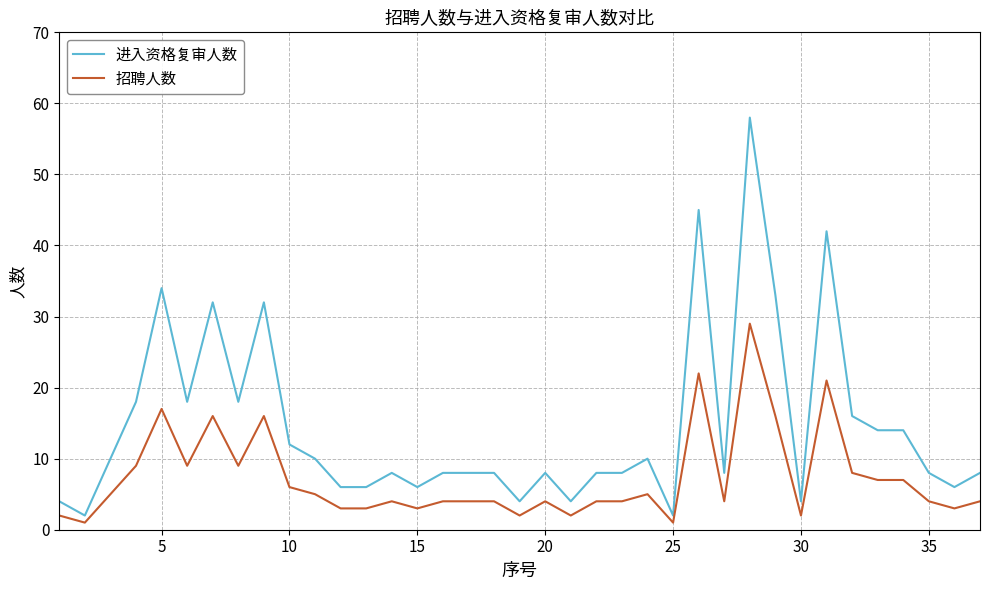

True or false: 进入资格复审人数 and 招聘人数 intersect in this chart.

False